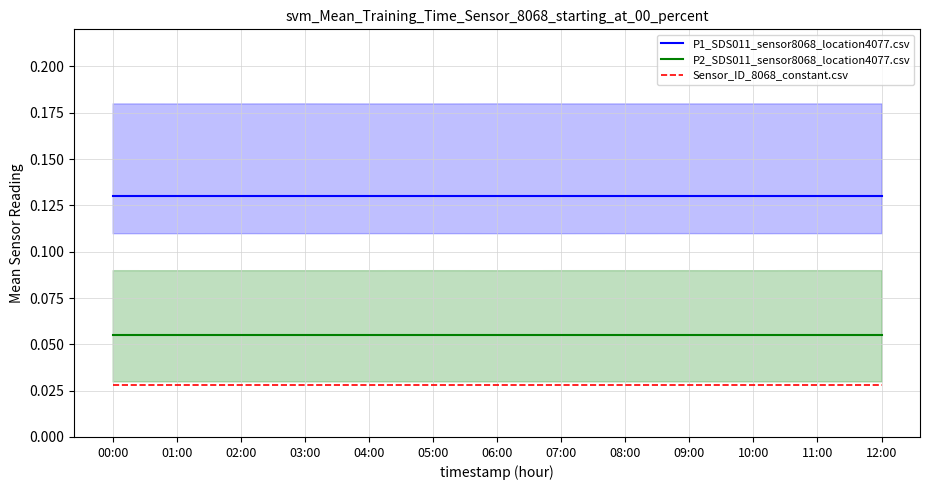

Is it true that Sensor_ID_8068_constant.csv equals 0.0 at 11:00?

True